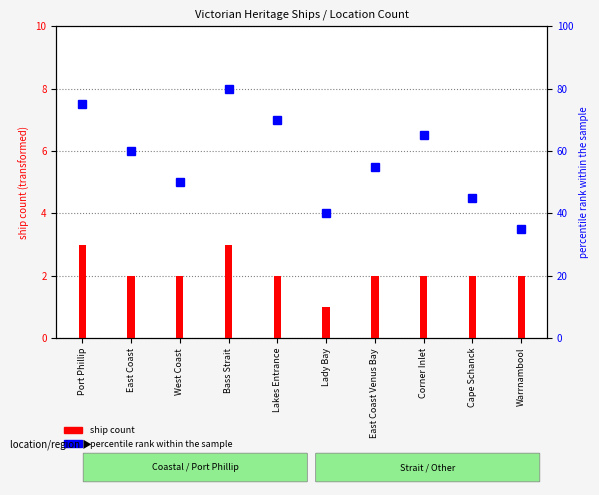

How many groups of bars are there?

10